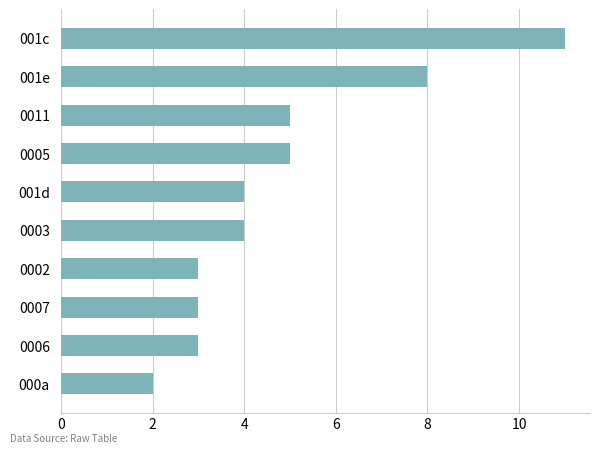

Does the chart contain any negative values?

No